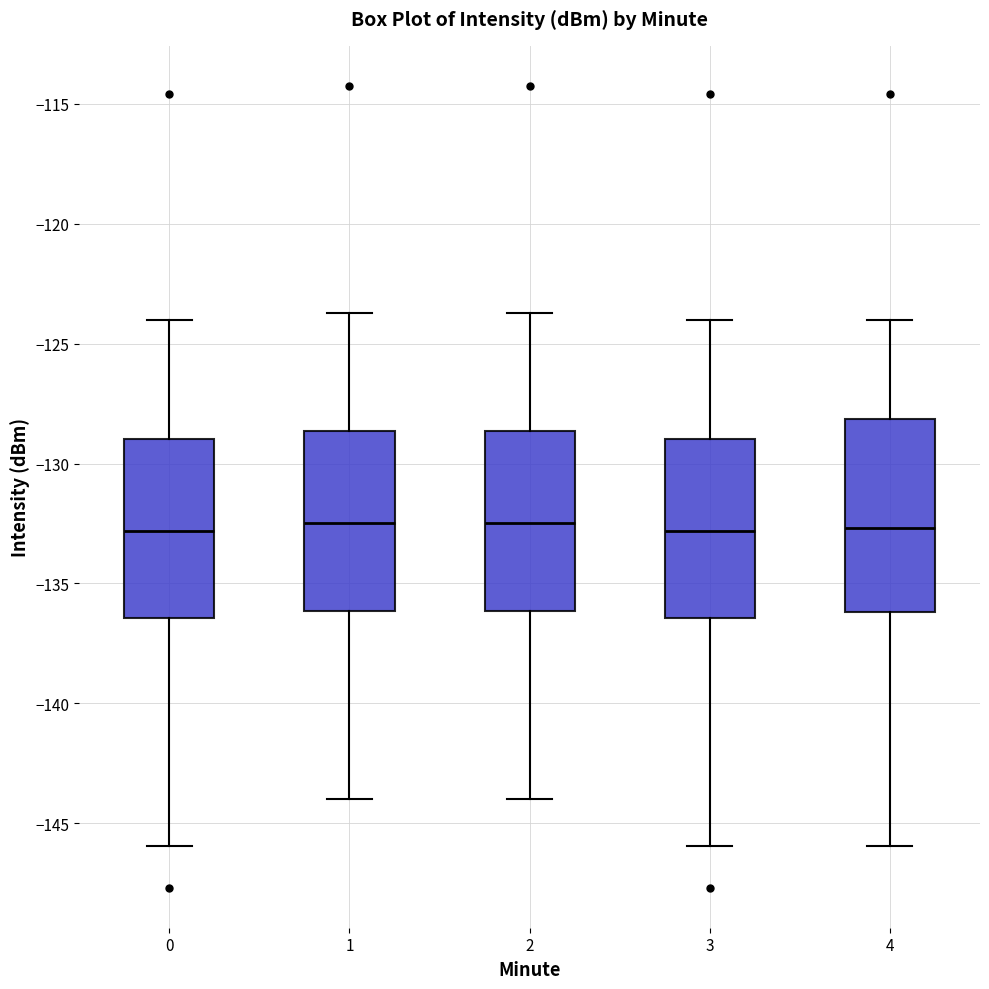

Comparing the boxes themselves (not the whiskers), which one is the tallest?

4